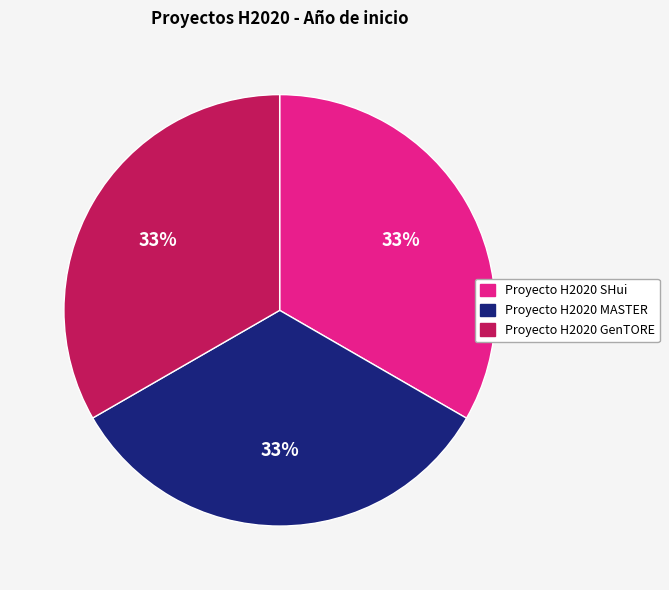

The Proyecto H2020 GenTORE slice represents 33% of the pie. True or false?

True